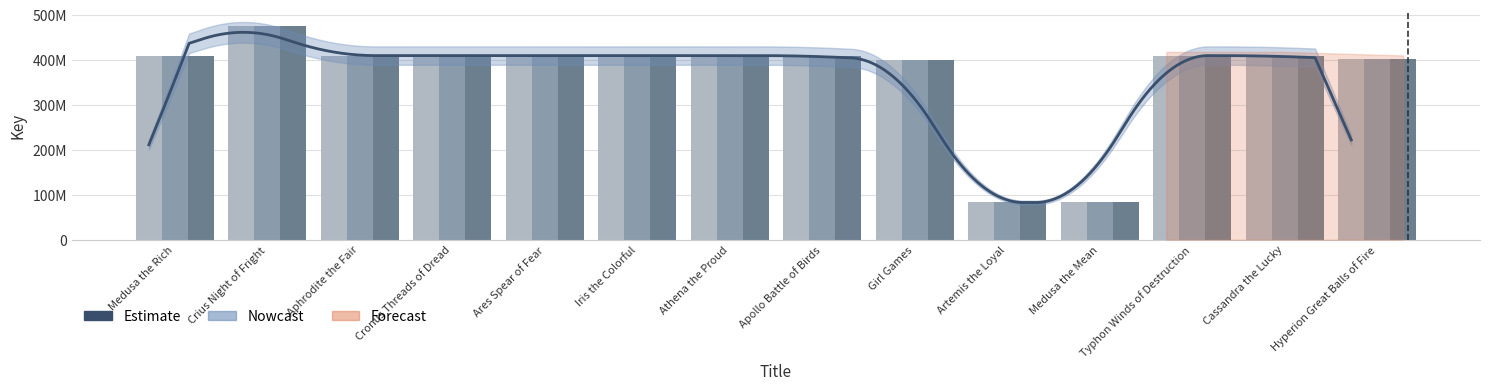

Between Cronus Threads of Dread and Medusa the Mean, which is larger?

Cronus Threads of Dread